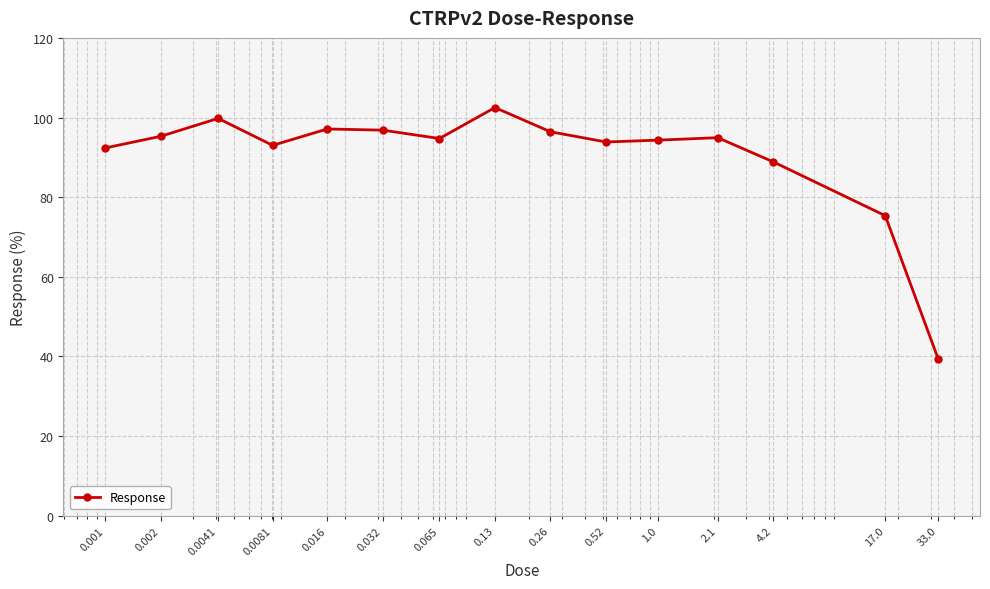

How many interior local valleys (lower than both neighbors) does the data have?

3